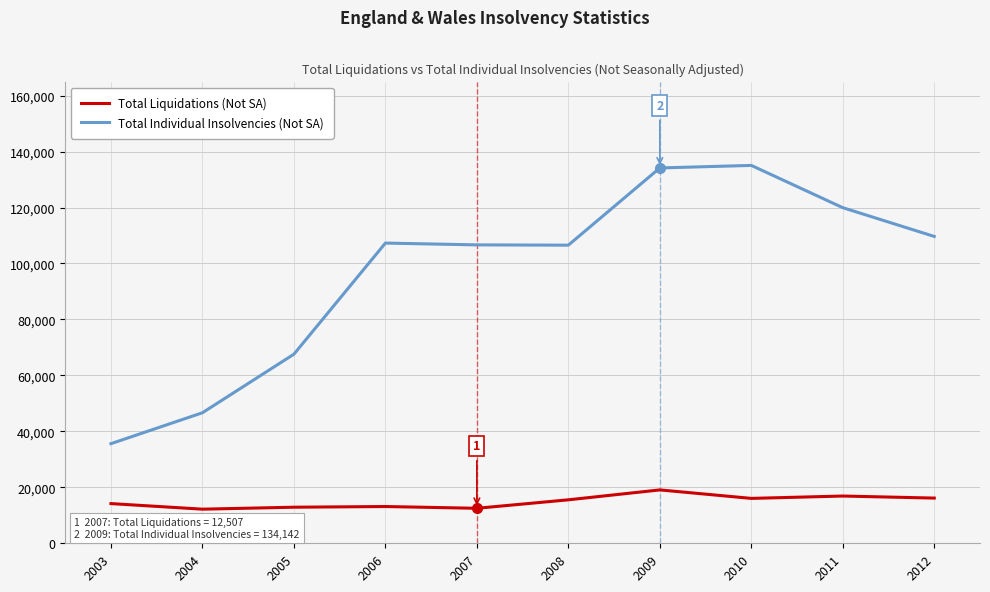

What is the average value of the Total Liquidations (Not SA) series?

14861